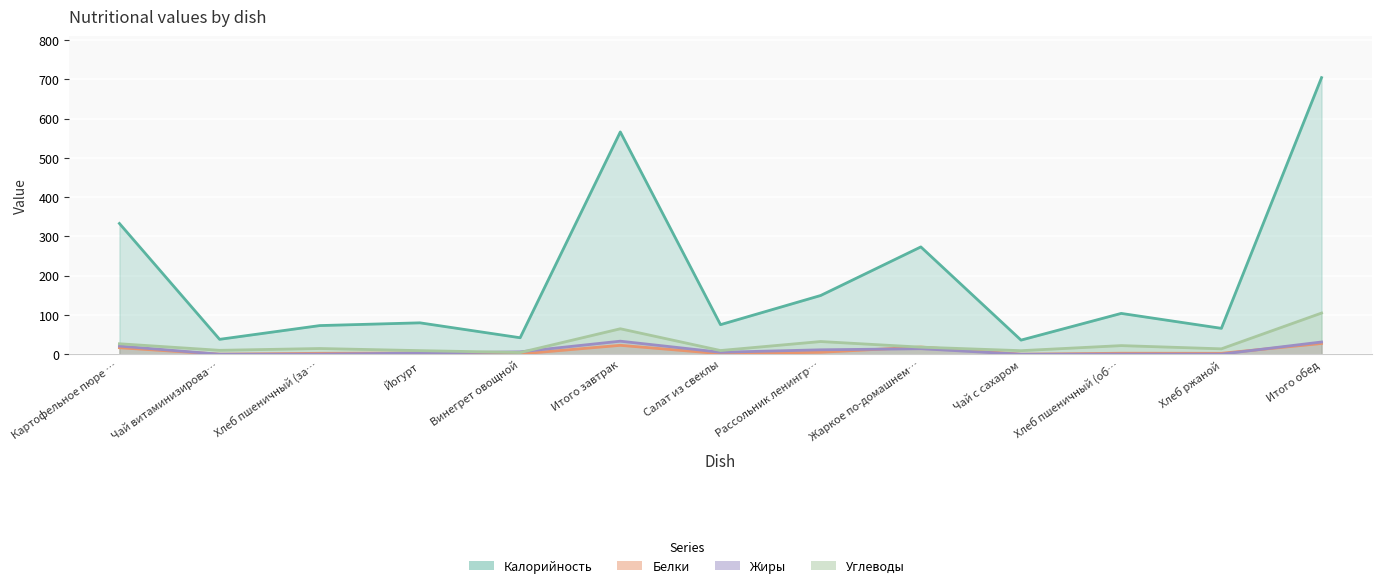

What is the difference between the maximum and minimum values in the Белки series?

27.3